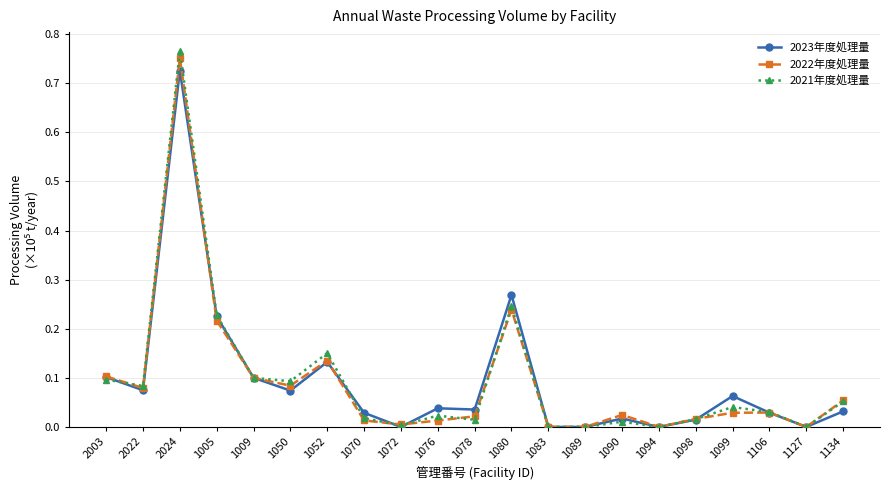

Where is the first local maximum for 2022年度処理量?

2024